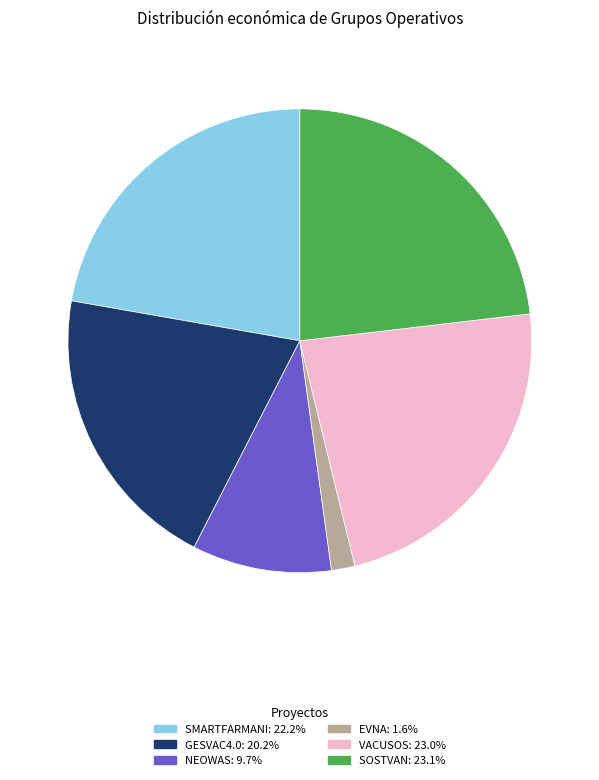

What is the smallest slice in the pie chart?

EVNA